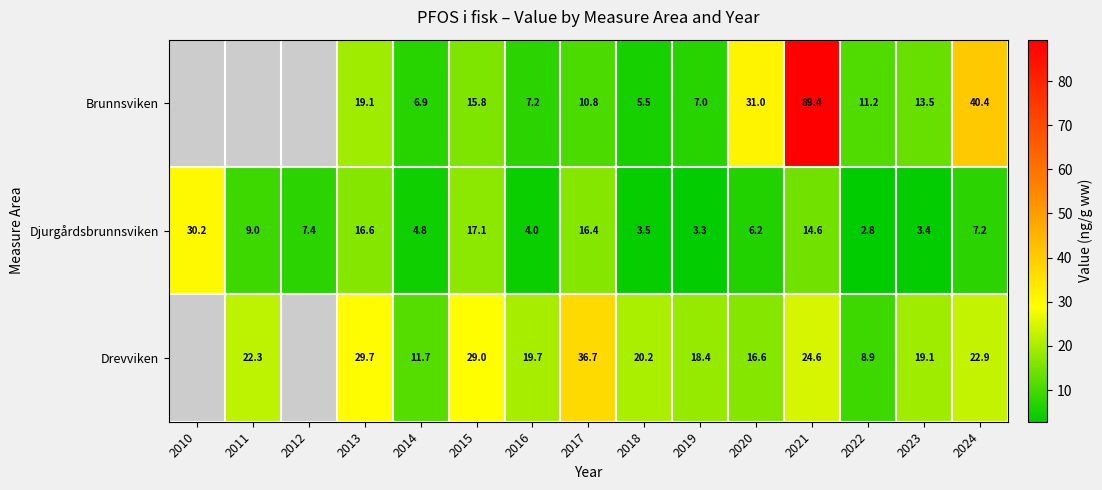

Rank the series at 2016 from lowest to highest value.

Djurgårdsbrunnsviken, Brunnsviken, Drevviken